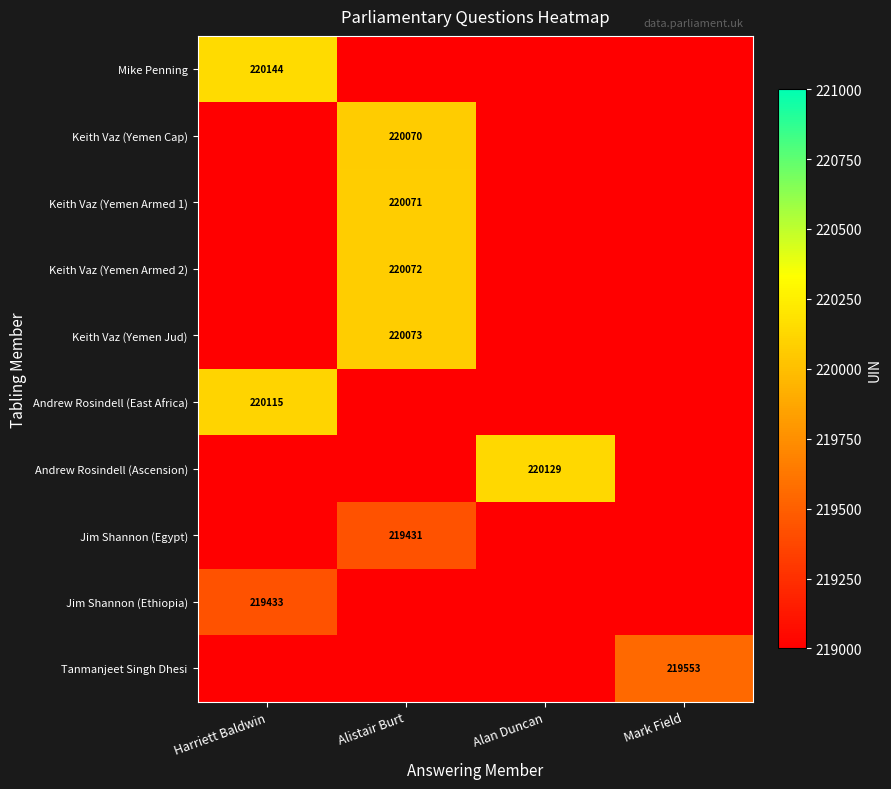

Which category has the lowest value across all series?

Alistair Burt